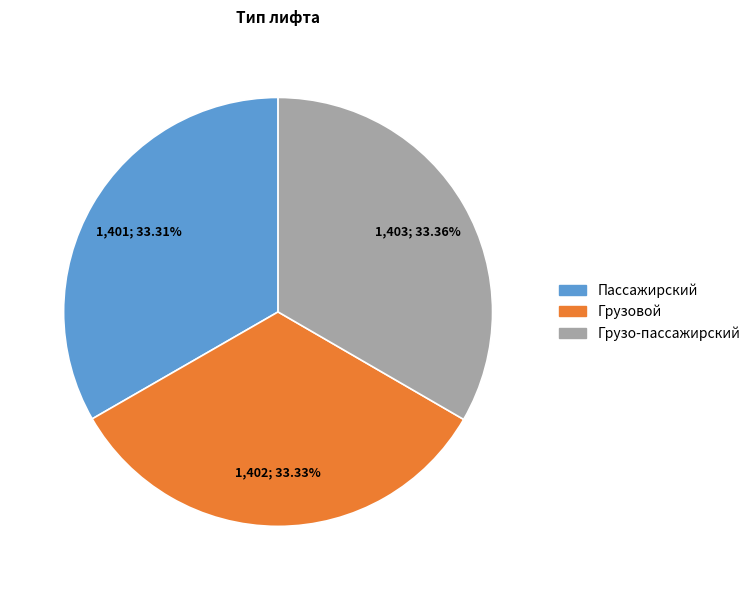

To the nearest percent, what portion does Пассажирский represent?

33%